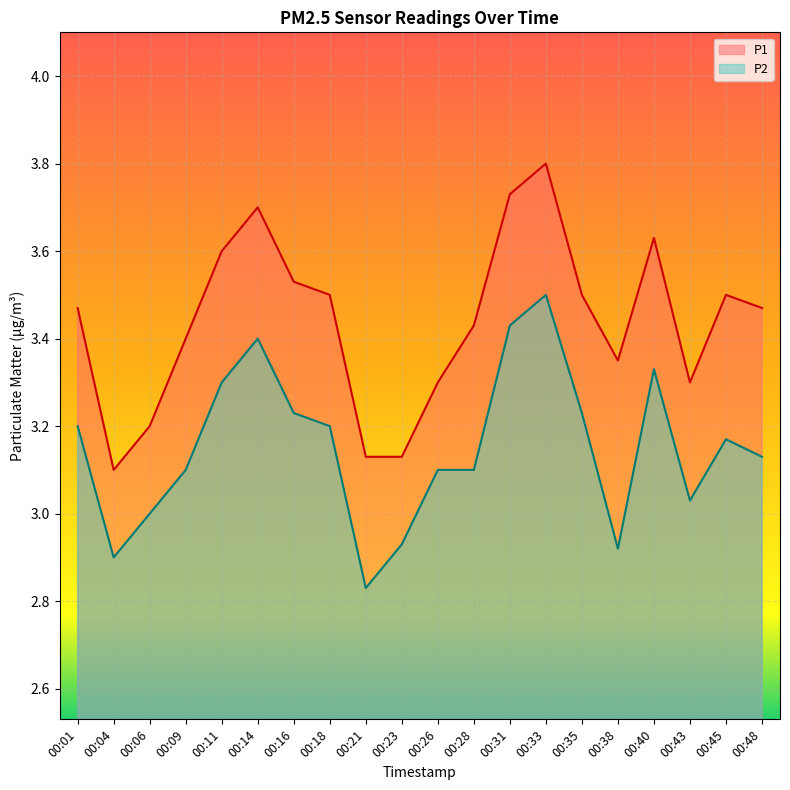

Is the value of P1 at 00:01 greater than the value of P2 at 00:45?

Yes